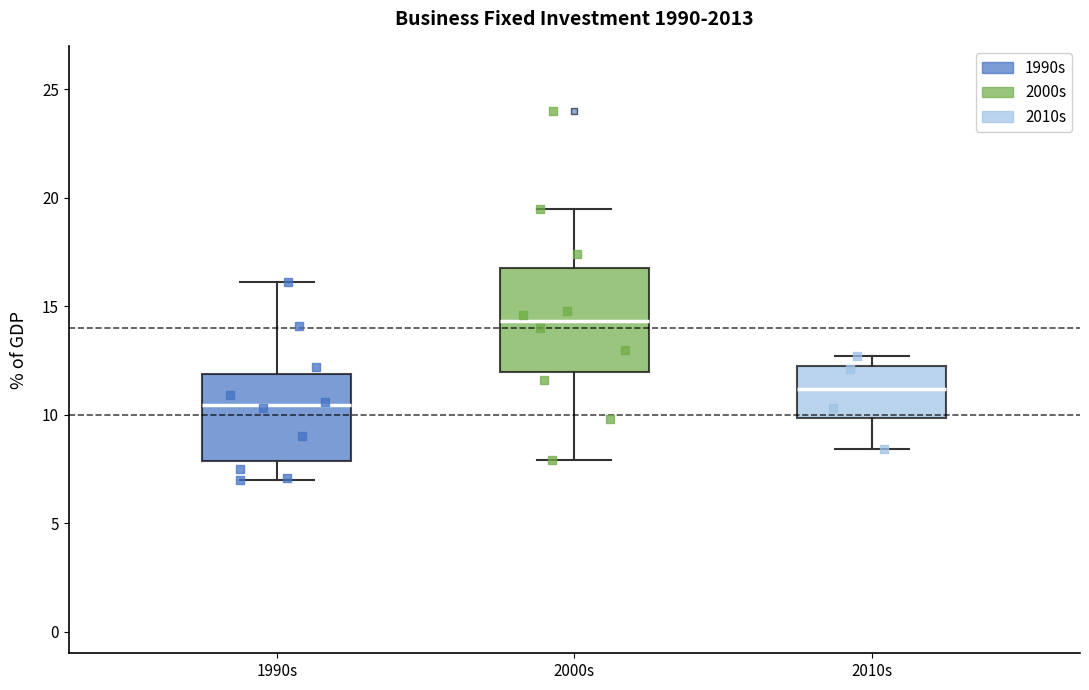

Which box is the tallest, from its lower edge to its upper edge?

2000s